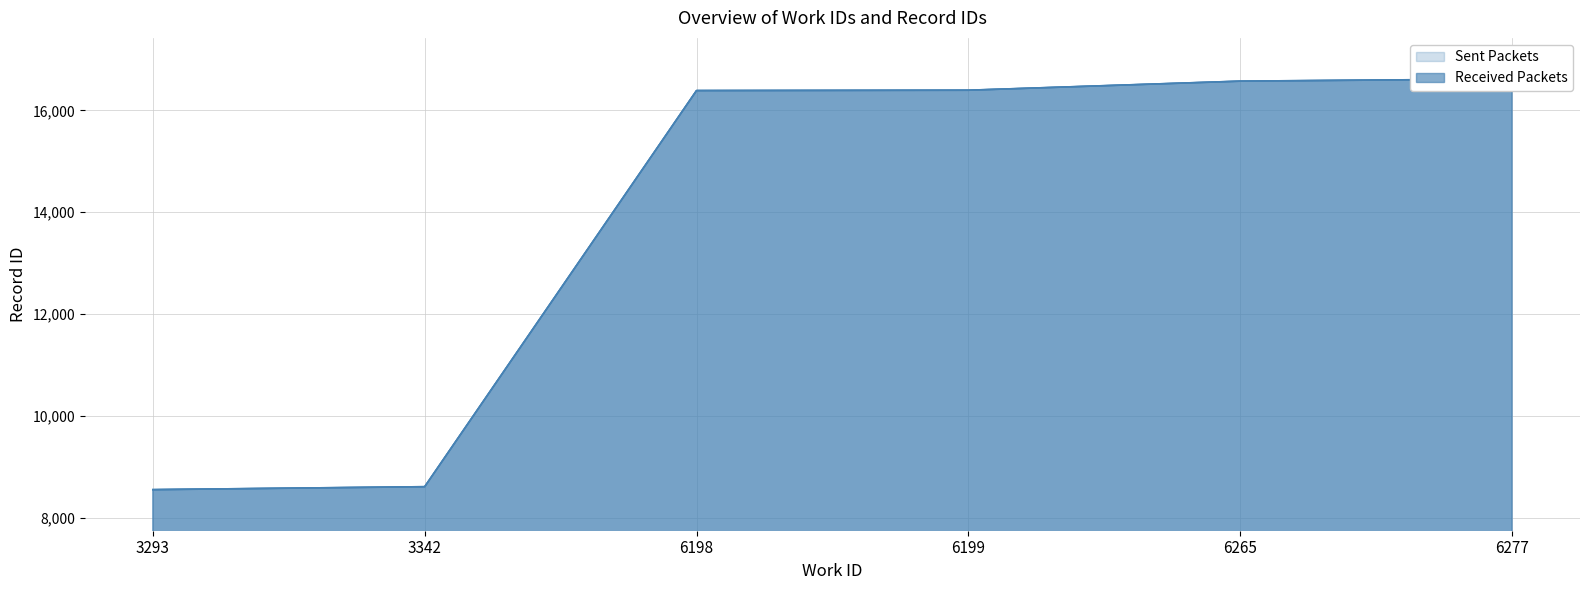

Reading left to right, list all the values displayed in this chart.

Sent Packets: 3293=8557	3342=8615	6198=16388	6199=16395	6265=16573	6277=16616
Received Packets: 3293=8557	3342=8615	6198=16388	6199=16395	6265=16573	6277=16616